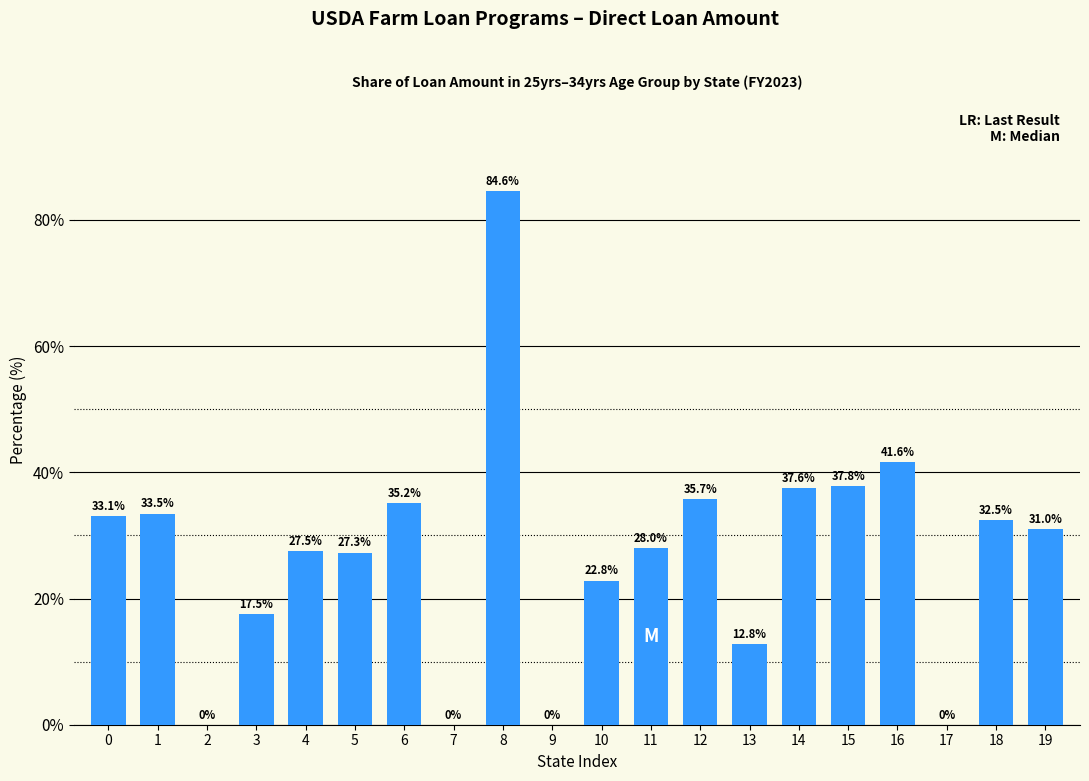

Reading left to right, list all the values displayed in this chart.

0=33.1	1=33.5	2=0.0	3=17.5	4=27.5	5=27.3	6=35.2	7=0.0	8=84.6	9=0.0	10=22.8	11=28.0	12=35.7	13=12.8	14=37.6	15=37.8	16=41.6	17=0.0	18=32.5	19=31.0